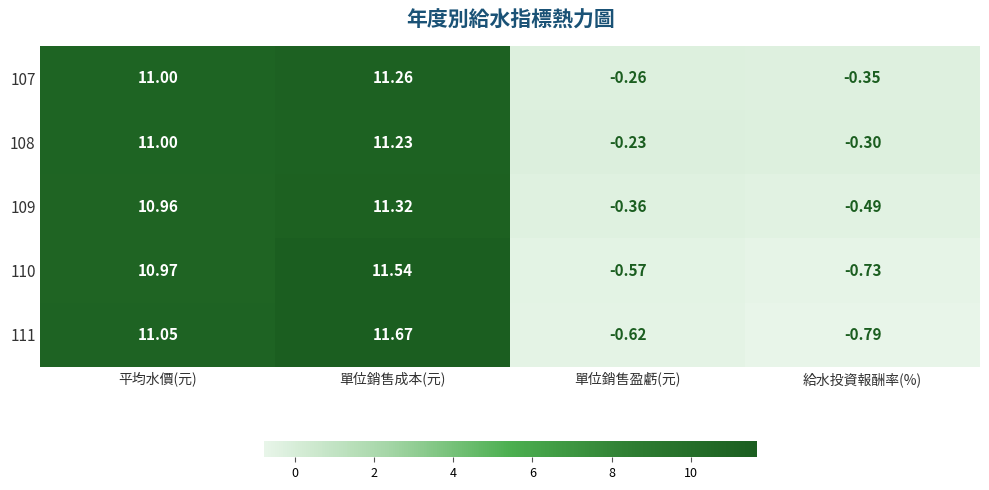

What is the difference between the highest and lowest values at 平均水價(元)?

0.1